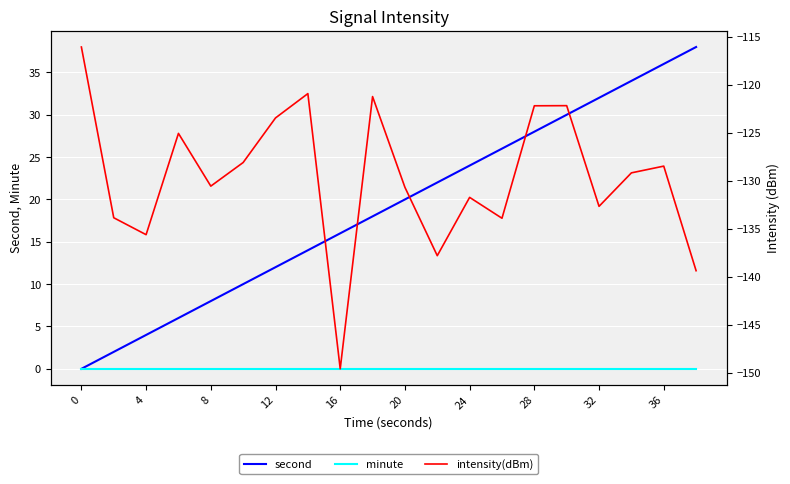

Is the value of minute at 16 greater than the value of second at 12?

No